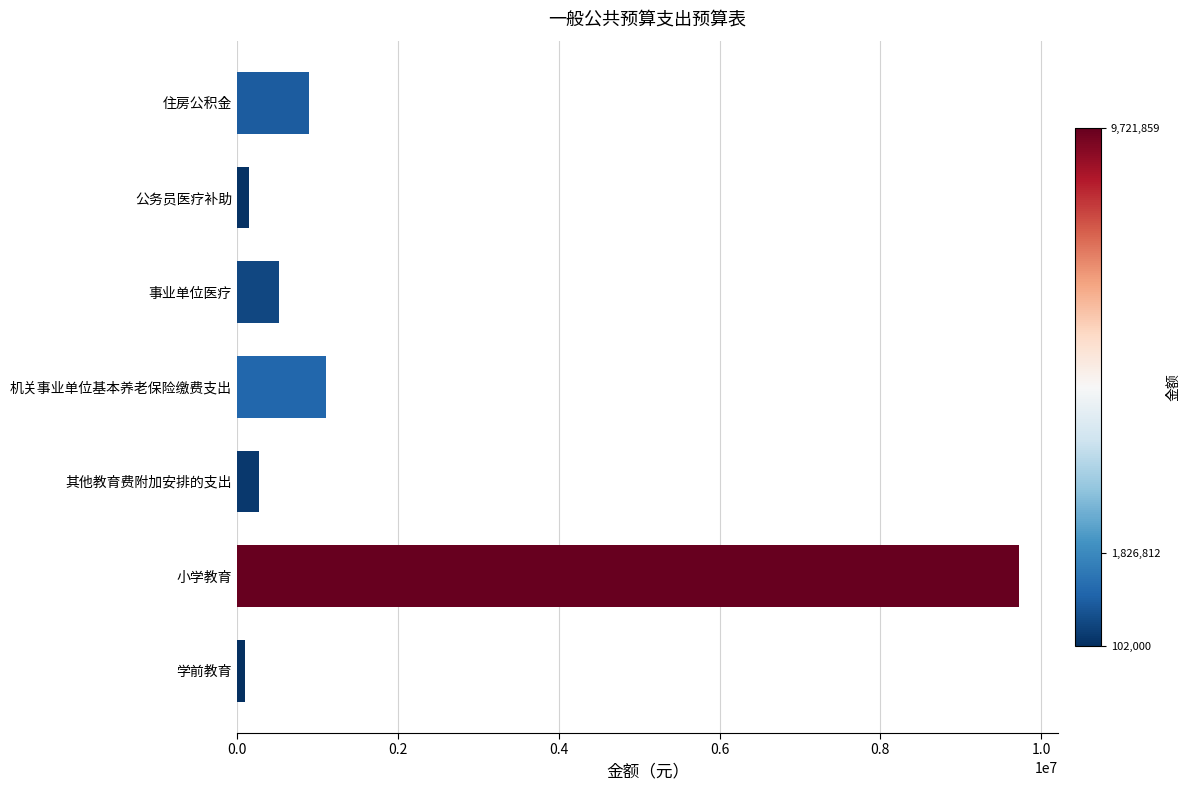

The chart shows a value of 279600.0 at 其他教育费附加安排的支出. True or false?

True